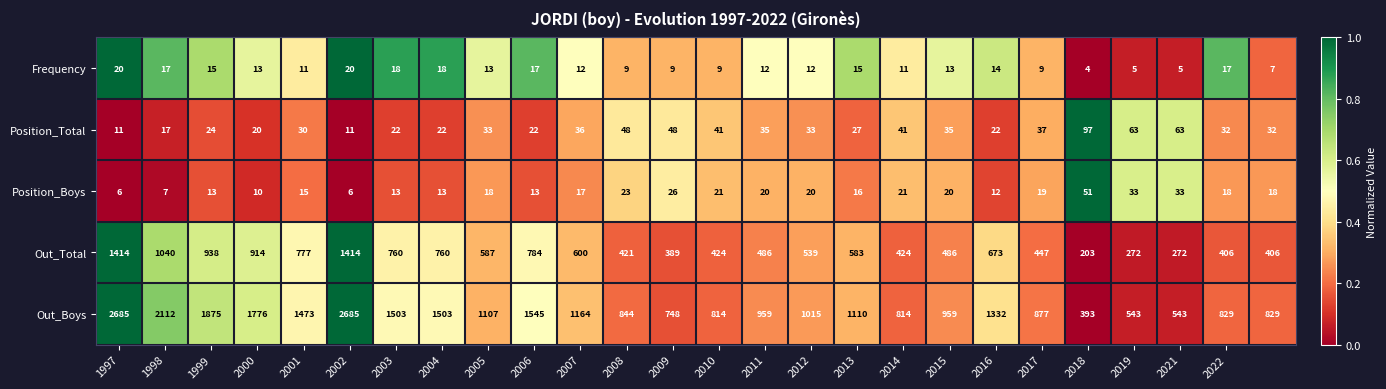

At how many categories does at least one series exceed 2073?

3